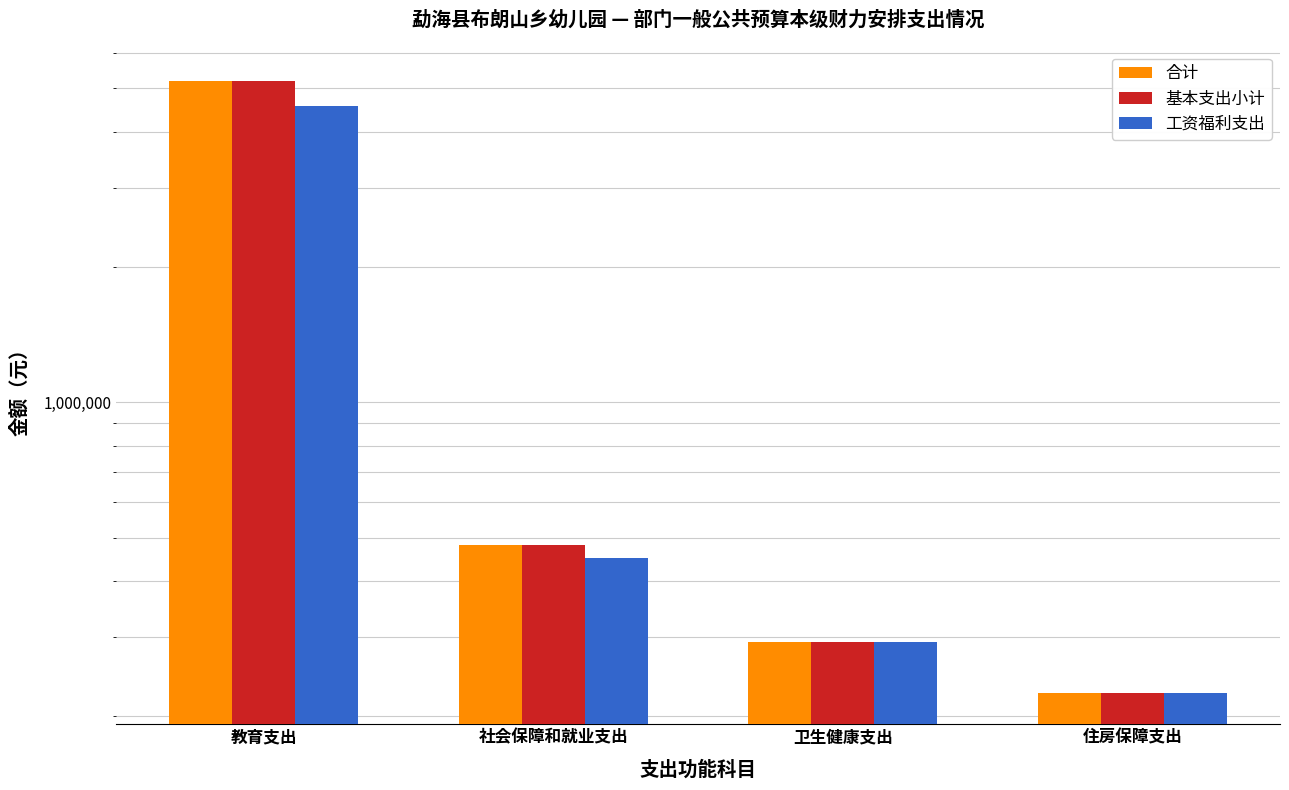

How many groups of bars are there?

4